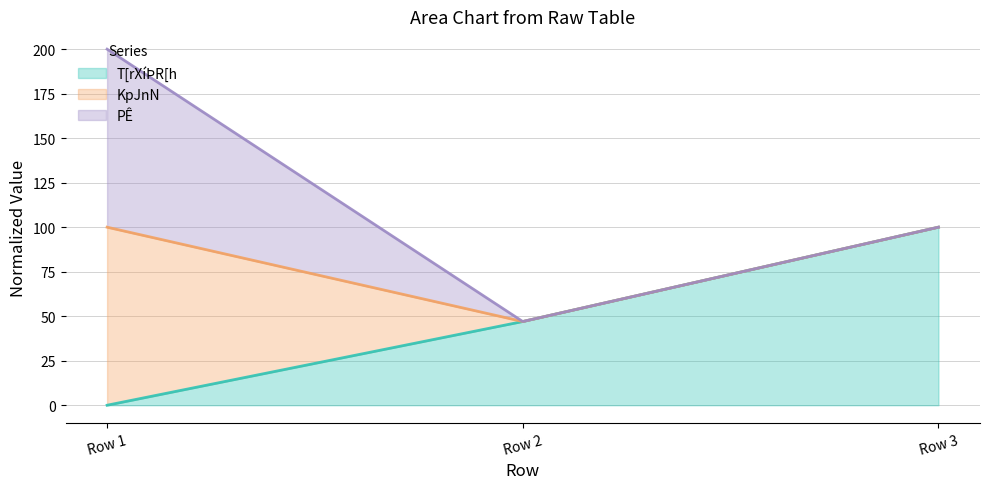

Reading right to left, transcribe all the data shown in this chart.

T[rXíÞR[h (line): Row 3=100.0	Row 2=47.0	Row 1=0.0
KpJnN (line): Row 3=100.0	Row 2=47.0	Row 1=100.0
PÊ (line): Row 3=100.0	Row 2=47.0	Row 1=200.0